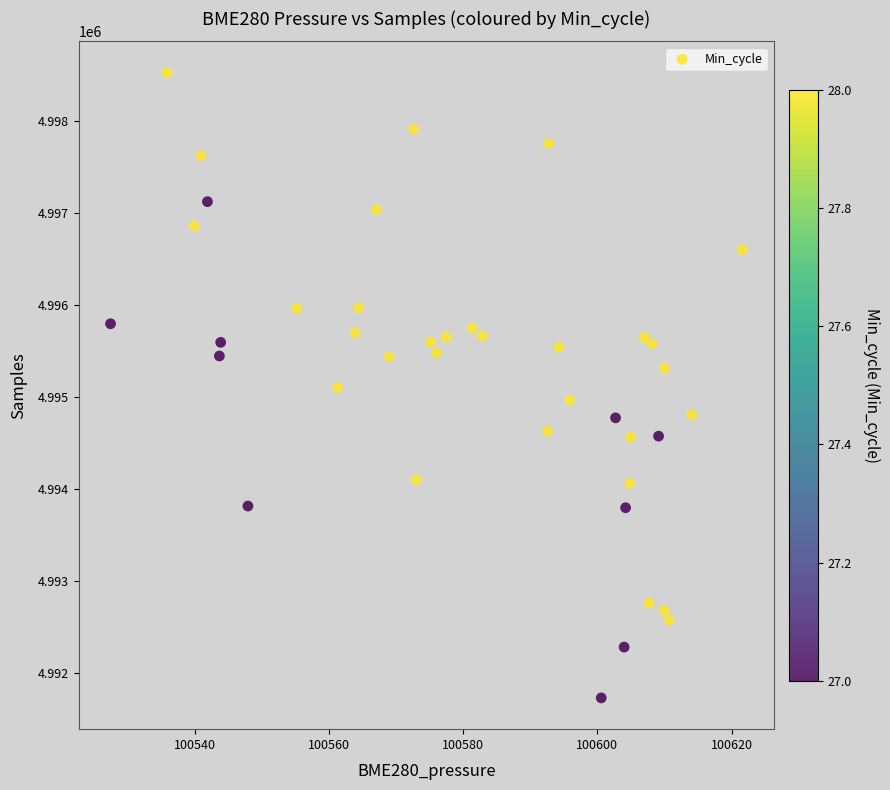

What is the range of Y values (max minus min)?

6792